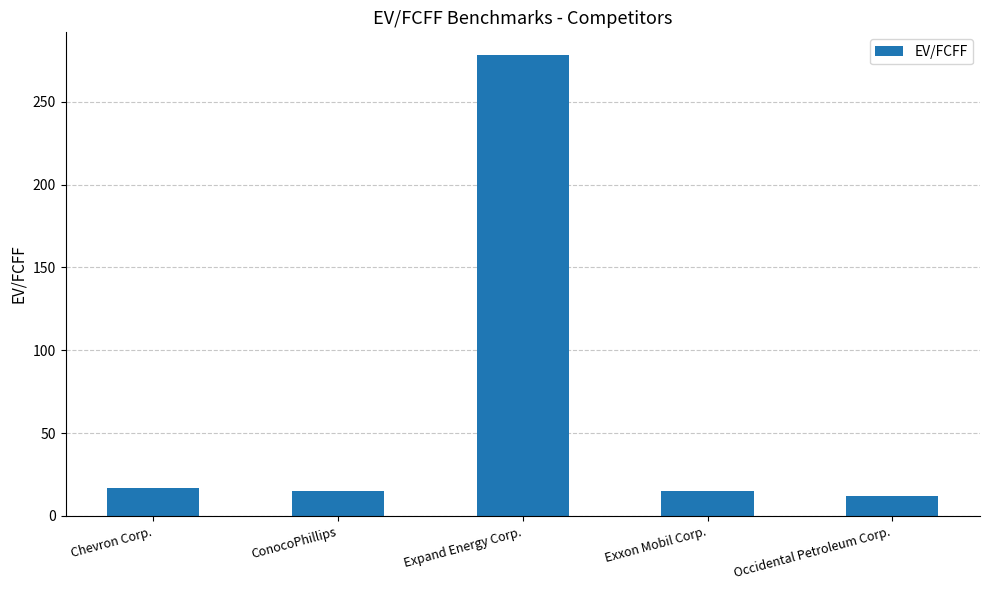

Reading left to right, what are all the values shown in this chart?

Chevron Corp.=16.6	ConocoPhillips=15.1	Expand Energy Corp.=278.0	Exxon Mobil Corp.=15.1	Occidental Petroleum Corp.=12.2